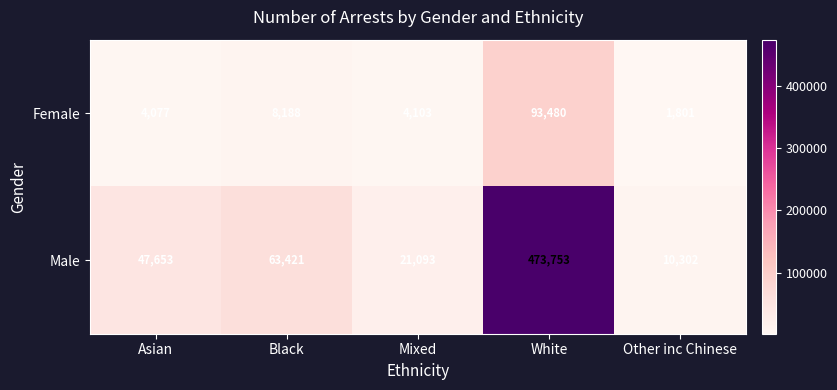

What is the minimum value shown in the chart?

1801